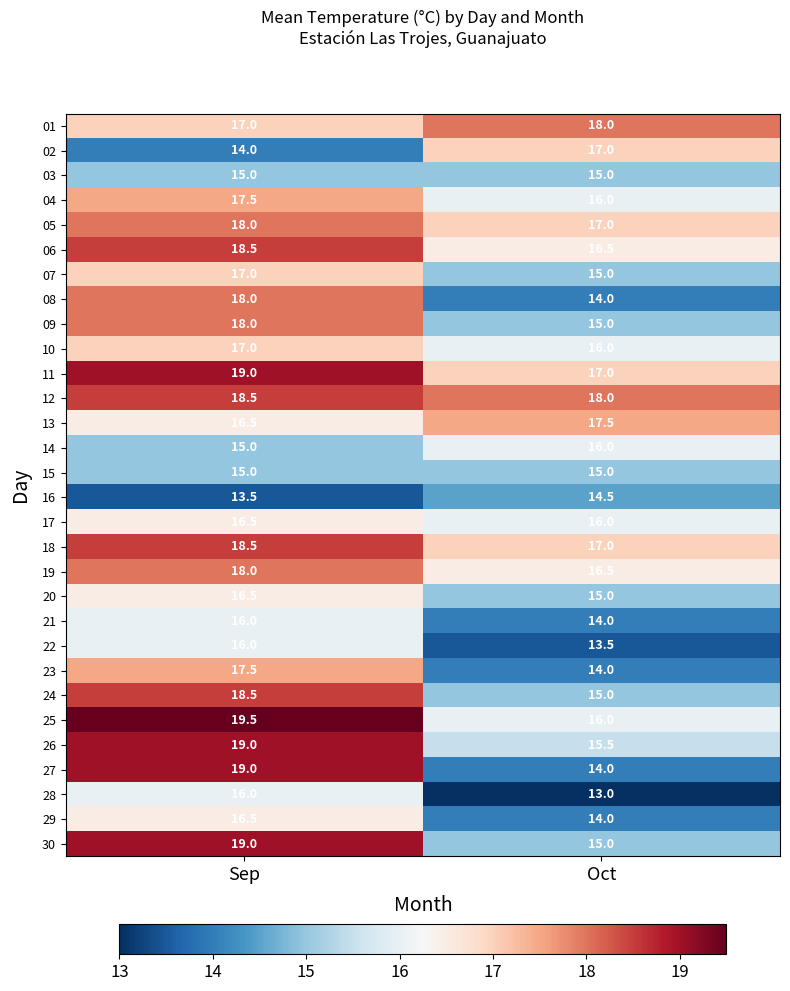

List the labels in order of 30 value, smallest first.

Oct, Sep